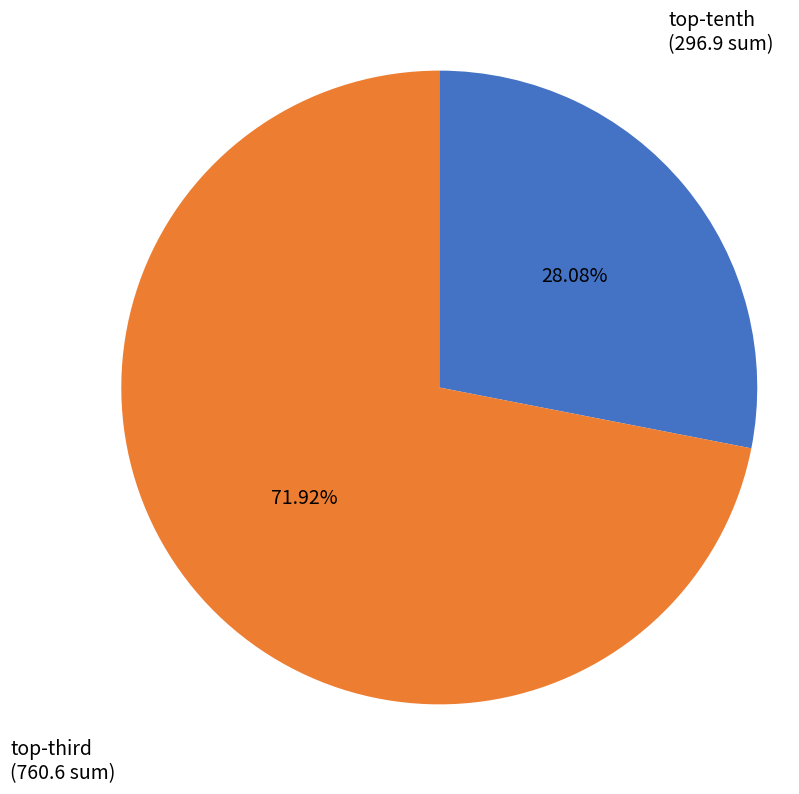

Rank the categories by value from highest to lowest.

top-third, top-tenth